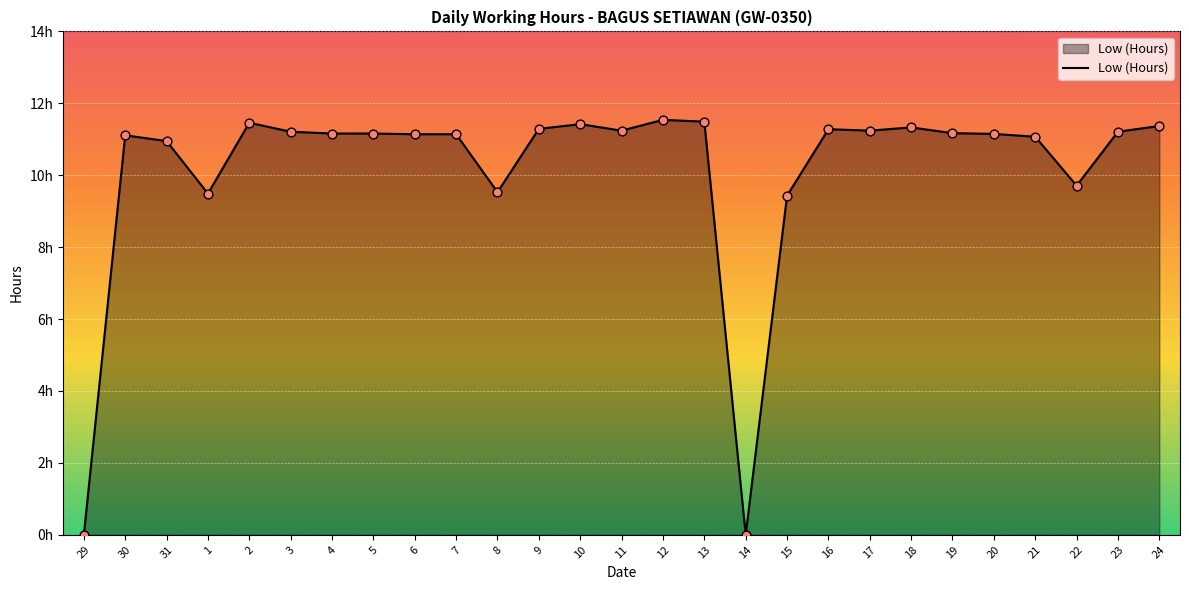

Between 2 and 24, which is larger?

2